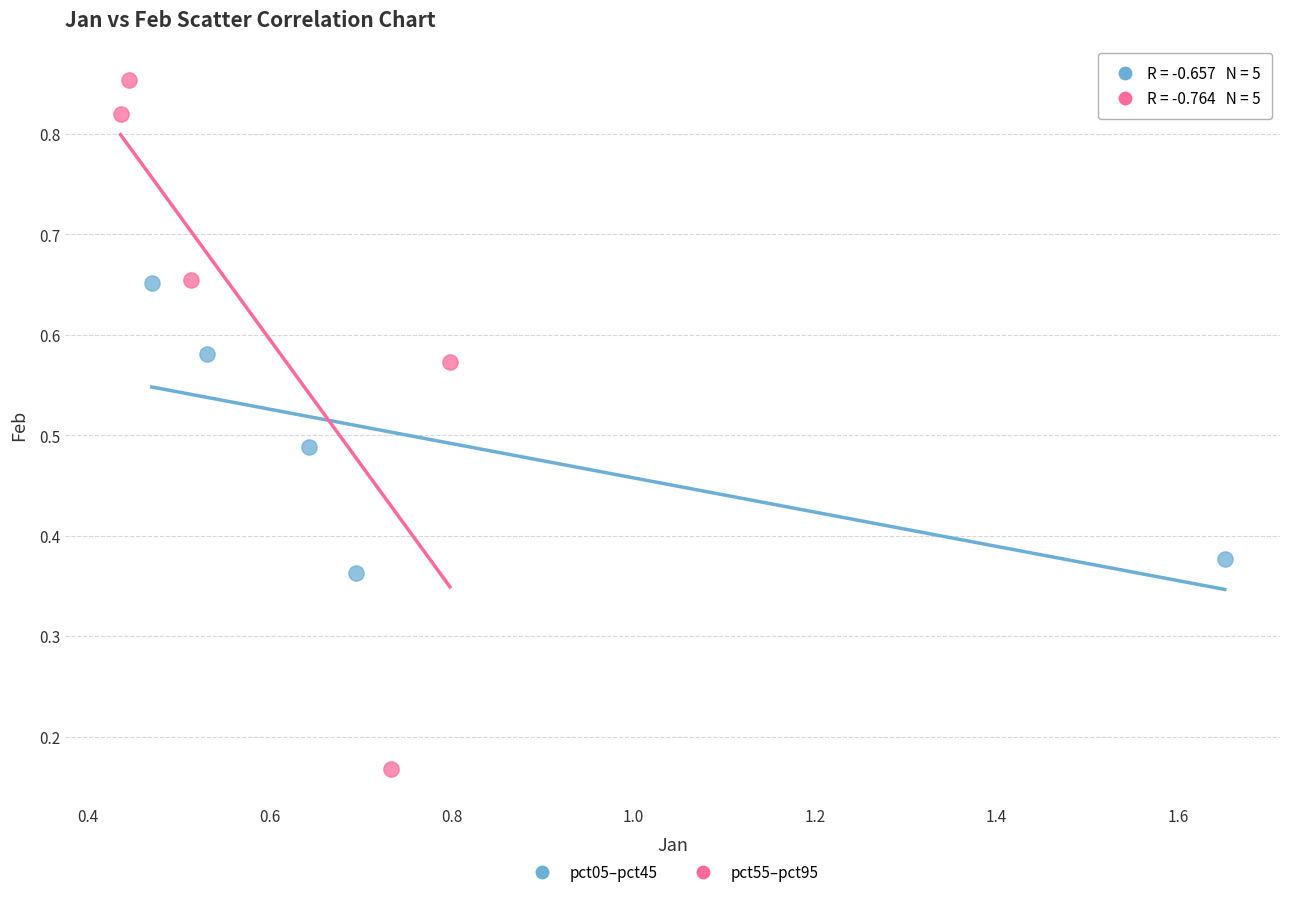

What are all the series names shown in the legend?

pct05–pct45, pct55–pct95